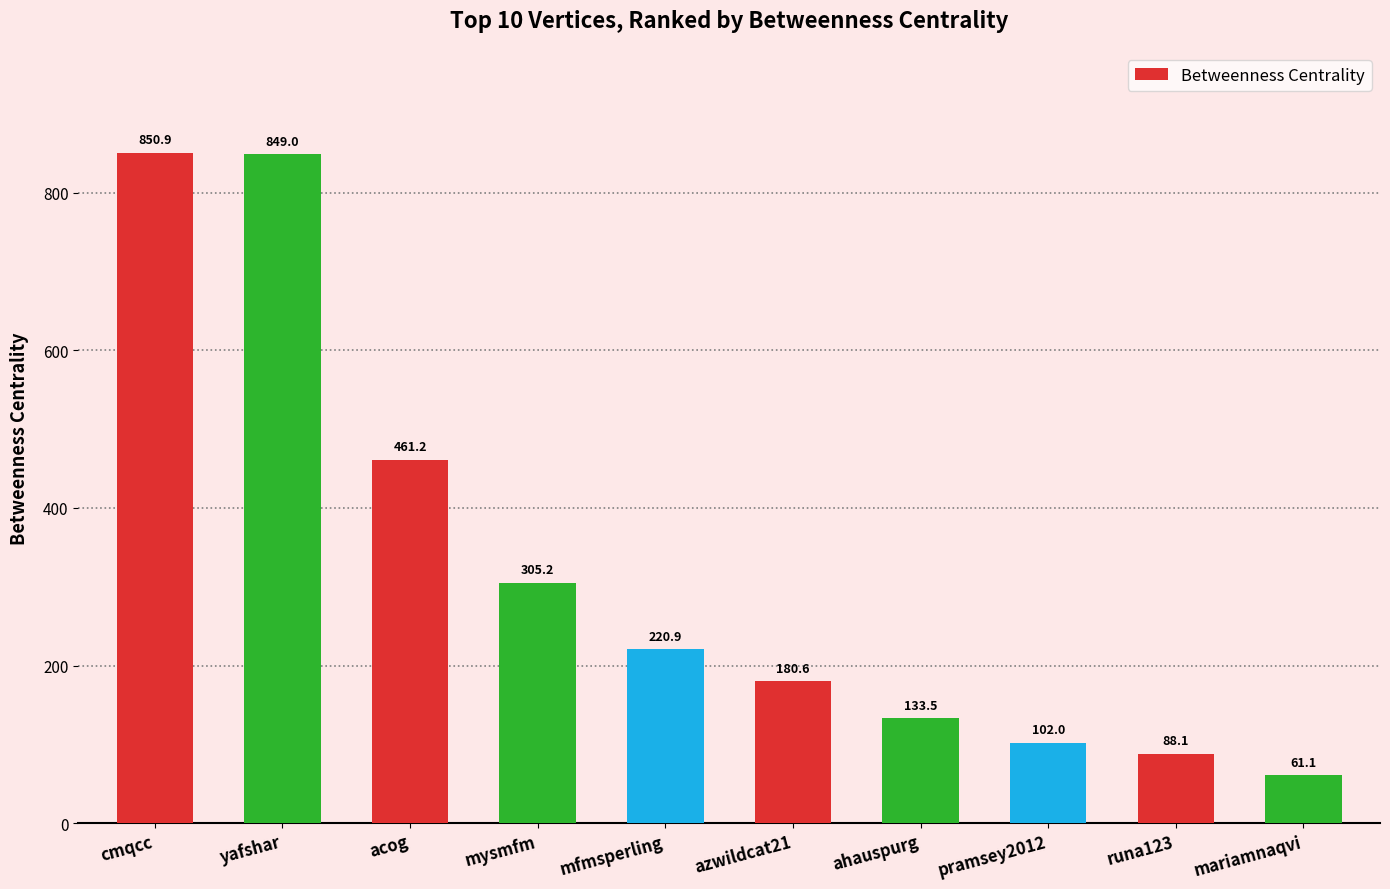

What is the label of the 4th bar from the left?

mysmfm